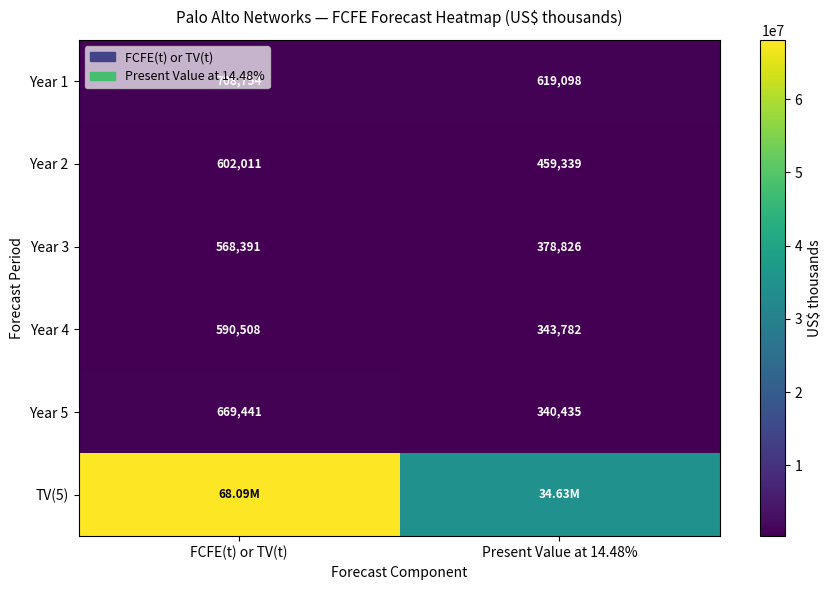

What is the difference between the maximum and minimum values in the Year 2 series?

142672